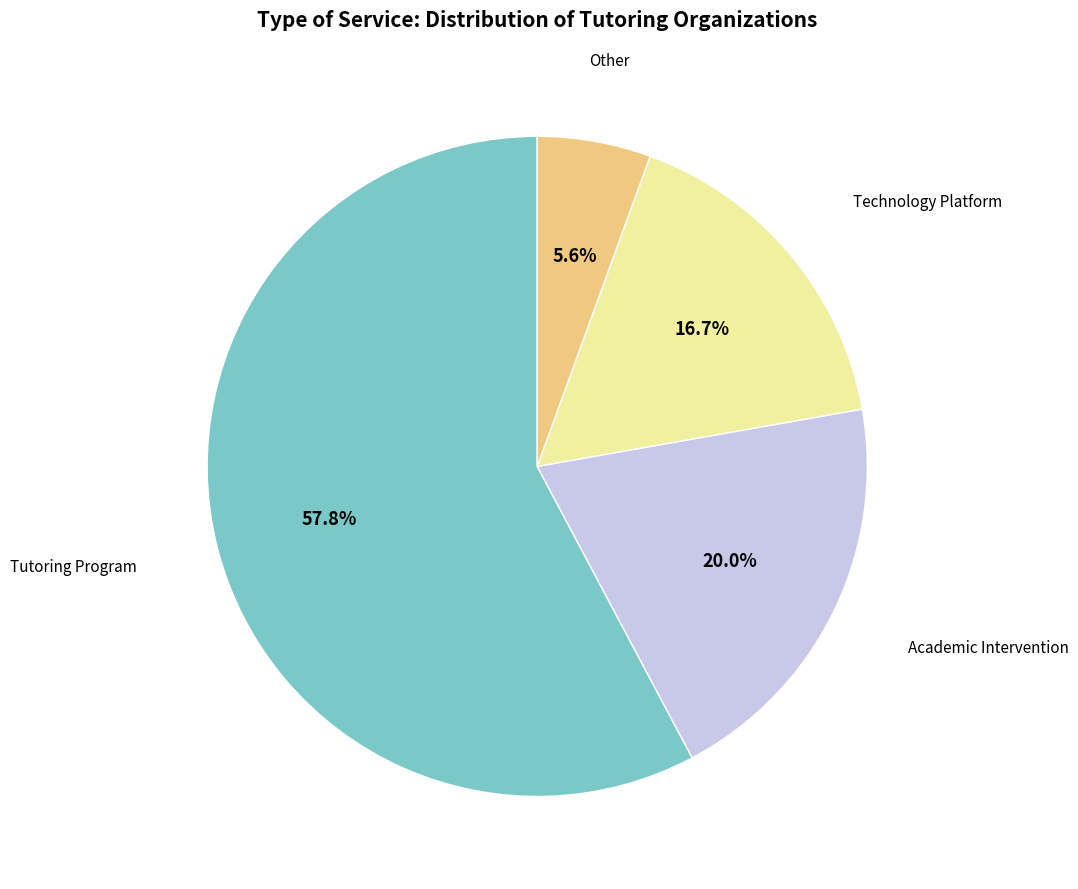

Is there any slice that represents more than half of the pie?

Yes